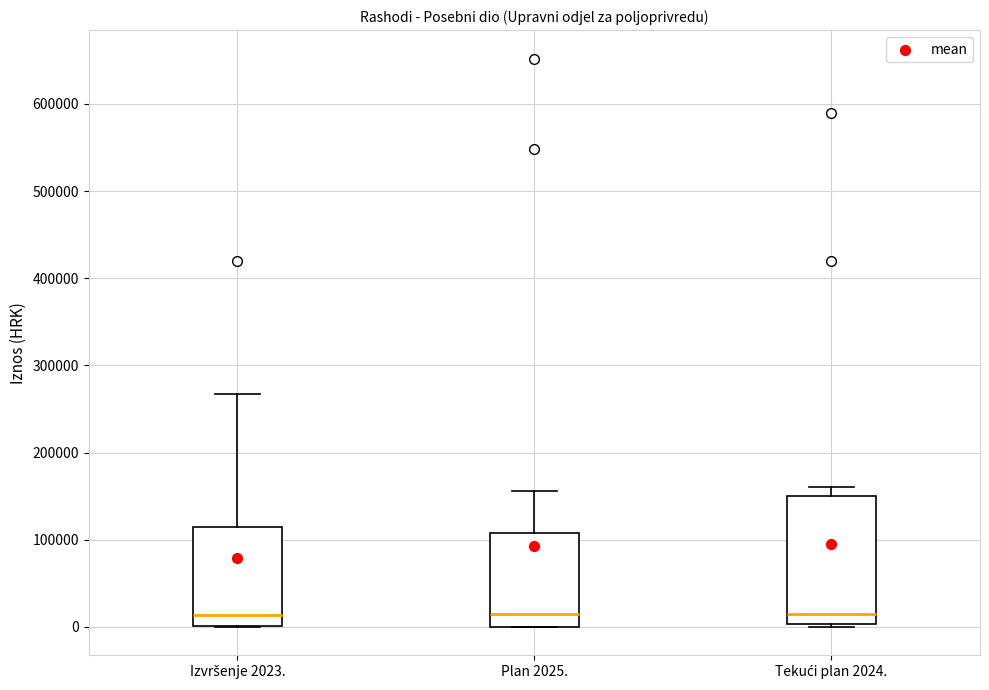

Reading left to right, transcribe this box plot: for each box, give where its median line is, the range the box spans, and where its two whiskers end, as read against the y-axis. The values are not printed on the chart, so give them approximately, as read against the axis.

Izvršenje 2023.: median 10000, box 0 to 110000, whiskers 0 to 270000
Plan 2025.: median 20000, box 0 to 110000, whiskers 0 to 160000
Tekući plan 2024.: median 20000, box 0 to 150000, whiskers 0 (just below the box's lower edge) to 160000